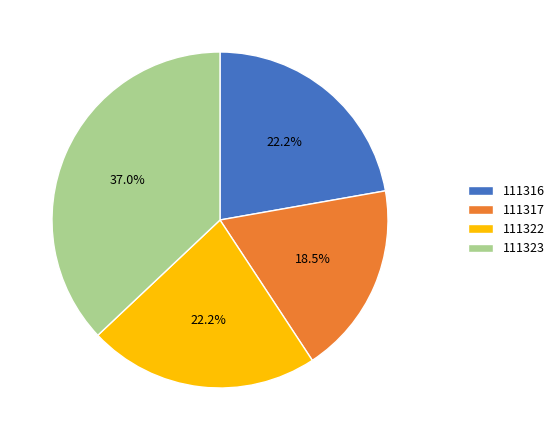

What is the smallest slice in the pie chart?

111317